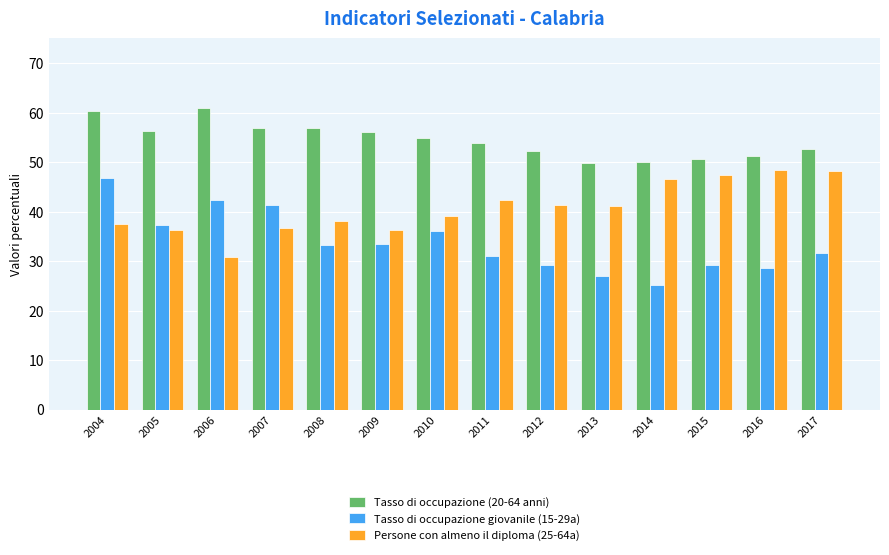

Which series has the widest spread of values?

Tasso di occupazione giovanile (15-29a)